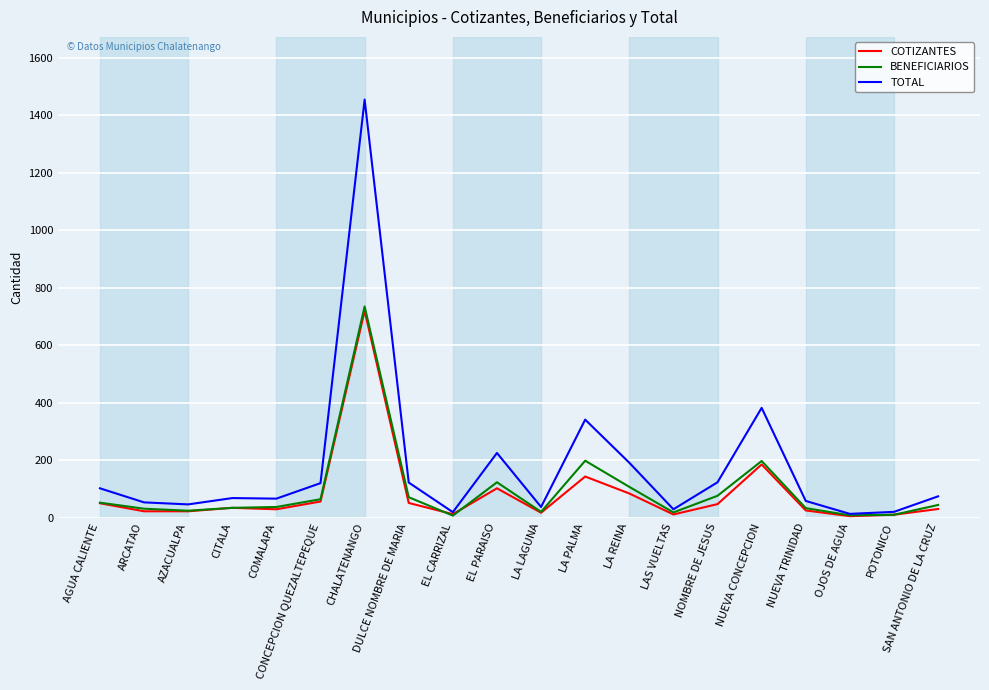

How many lines are shown in the chart?

3